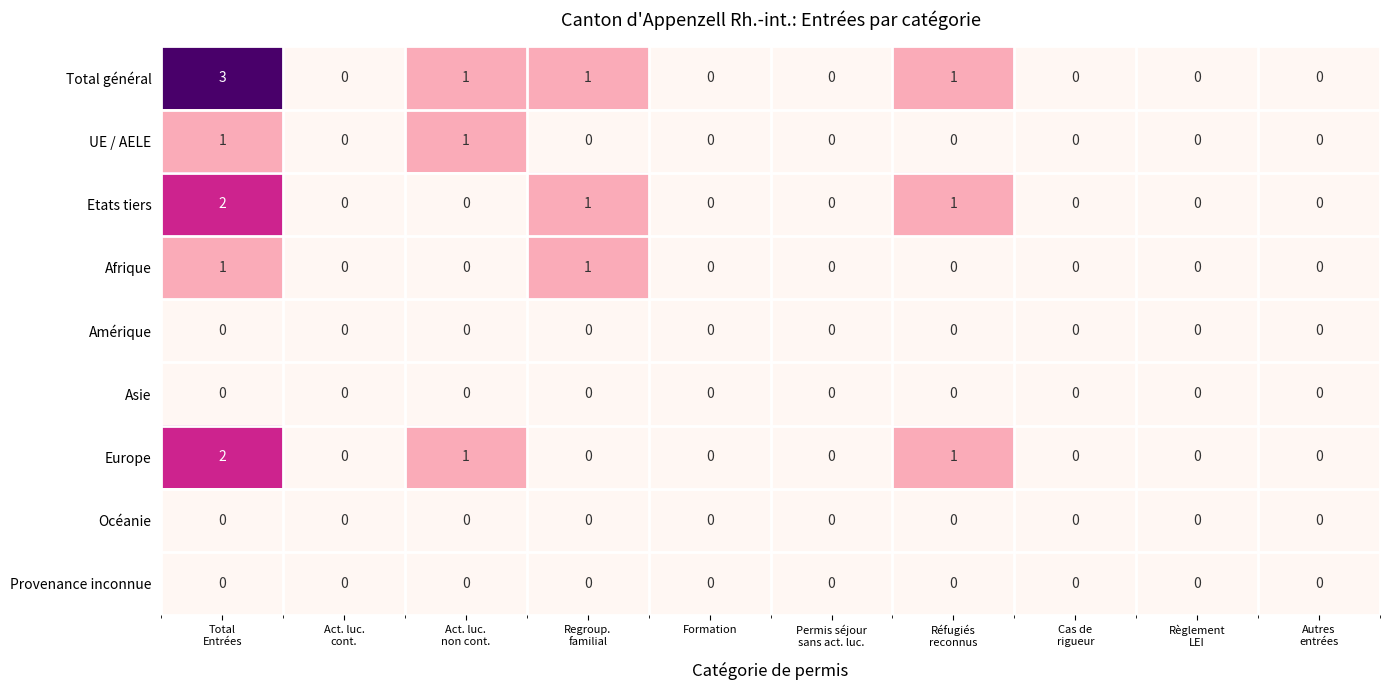

What is the maximum value shown in the chart?

3